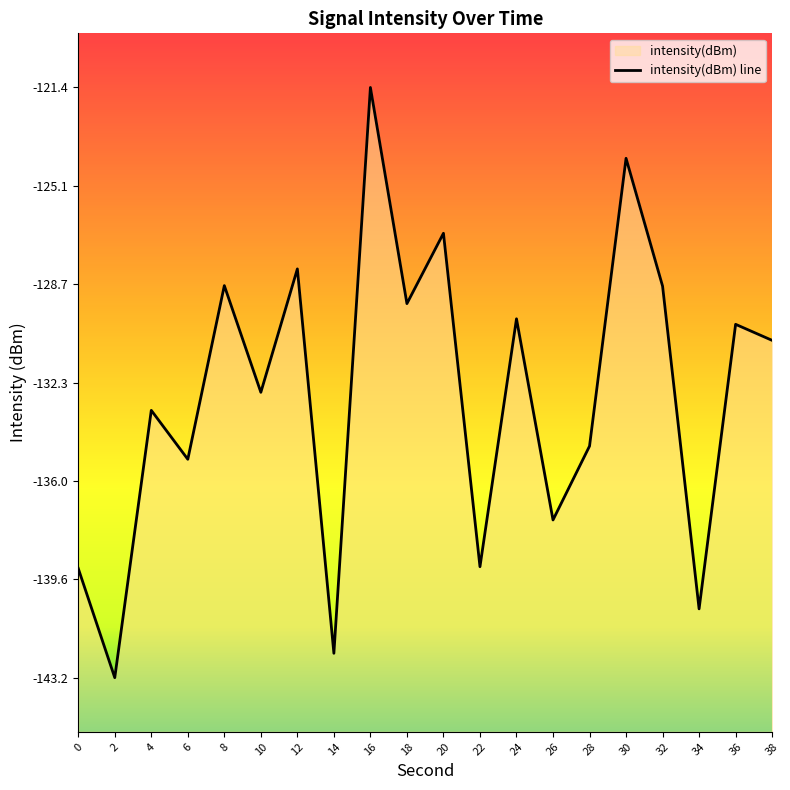

How many points are lower than both their immediate neighbors (excluding endpoints)?

8